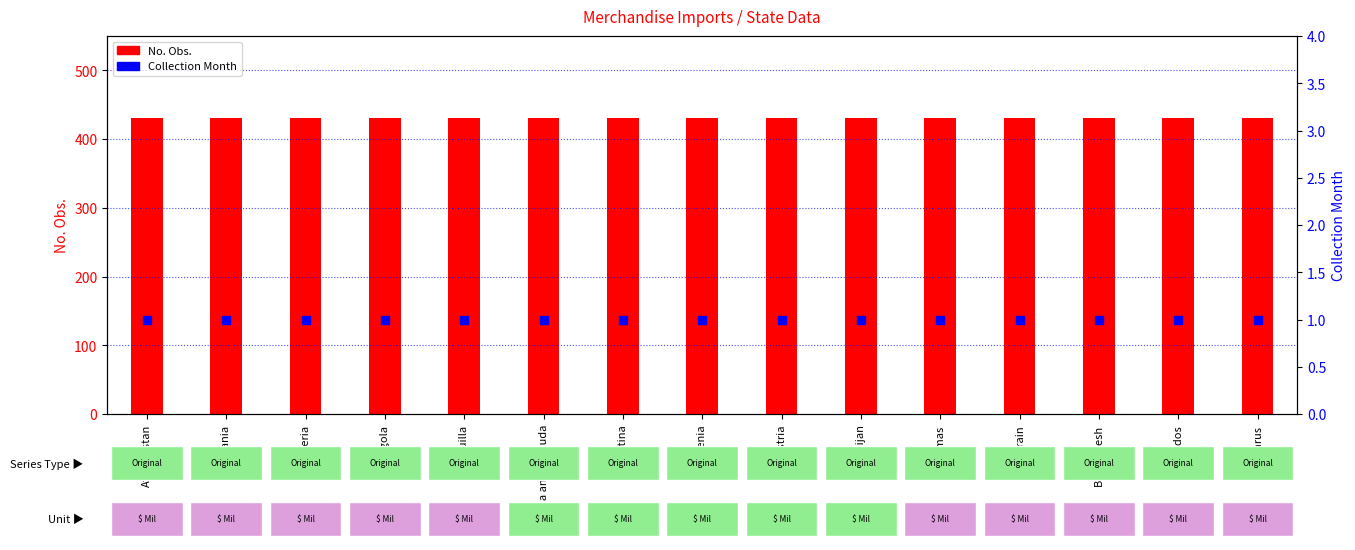

What are all the series names shown in the legend?

No. Obs., Collection Month